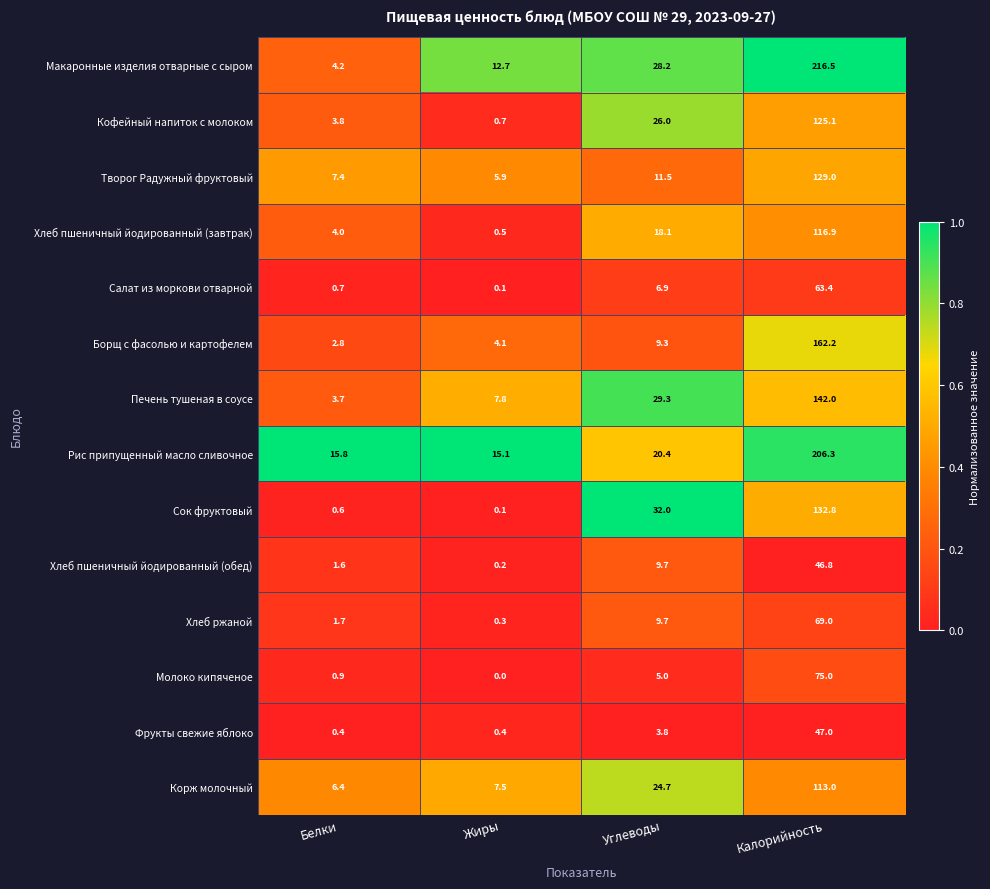

What value does the Хлеб пшеничный йодированный (обед) series have at Калорийность?

46.8